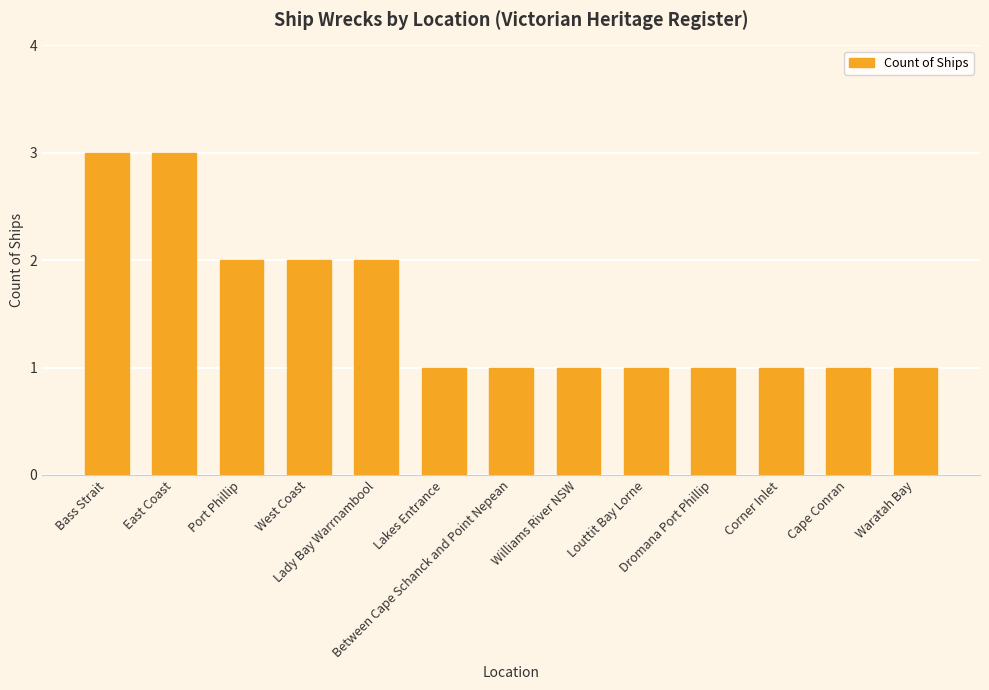

What is the ratio of the value at Lakes Entrance to the value at Waratah Bay?

1.0